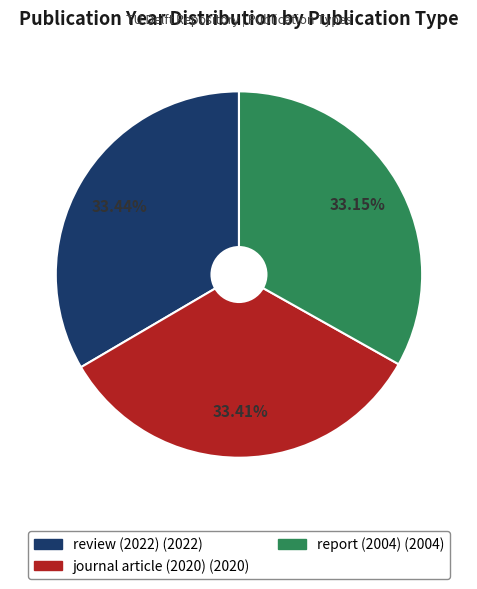

Does report (2004) represent more than half of the total?

No